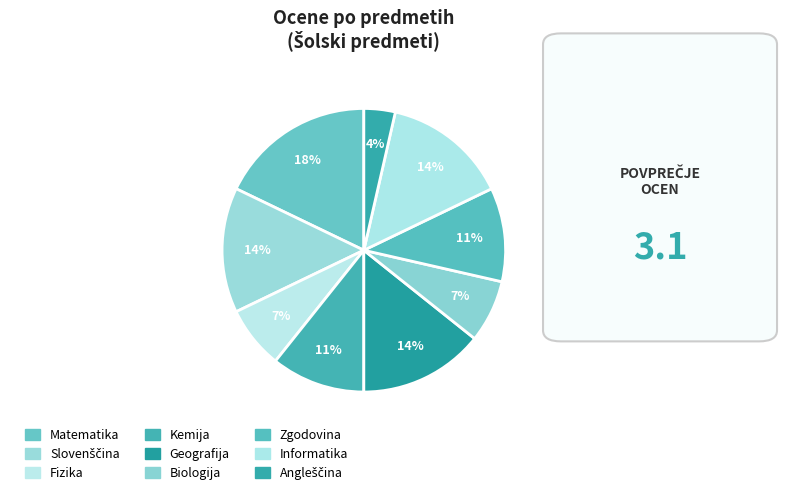

To the nearest percent, what percentage of the pie is Kemija?

11%